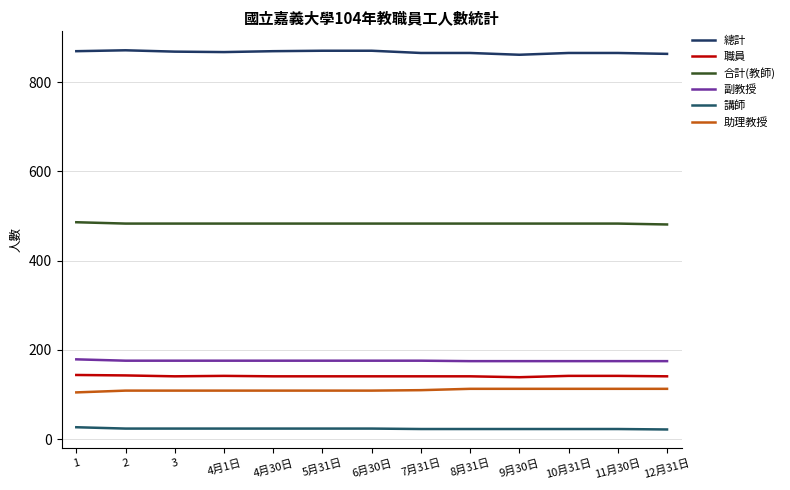

The 總計 series shows 361 at 4月1日. True or false?

False